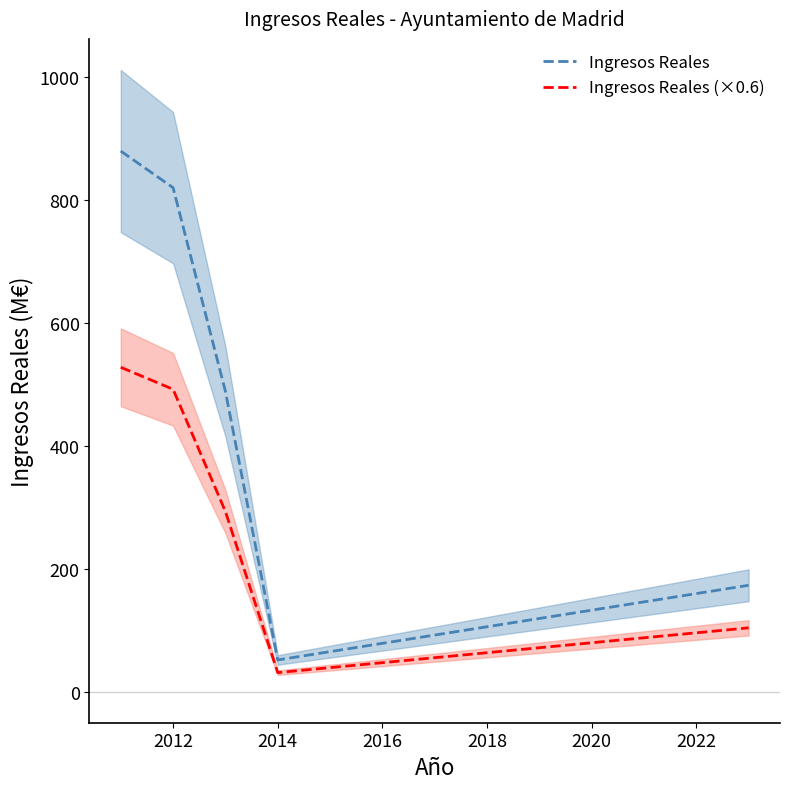

What is the highest value of the Ingresos Reales series?

880.0